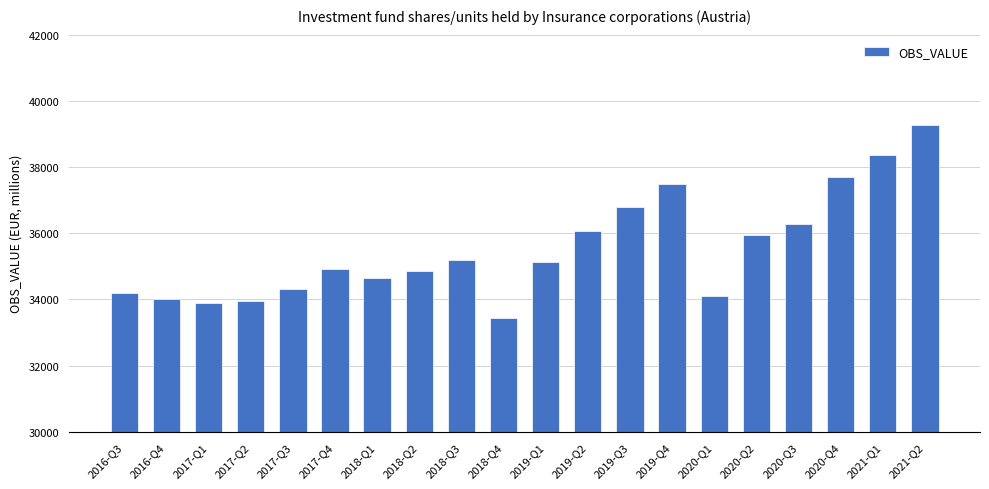

What is the average value?

35526